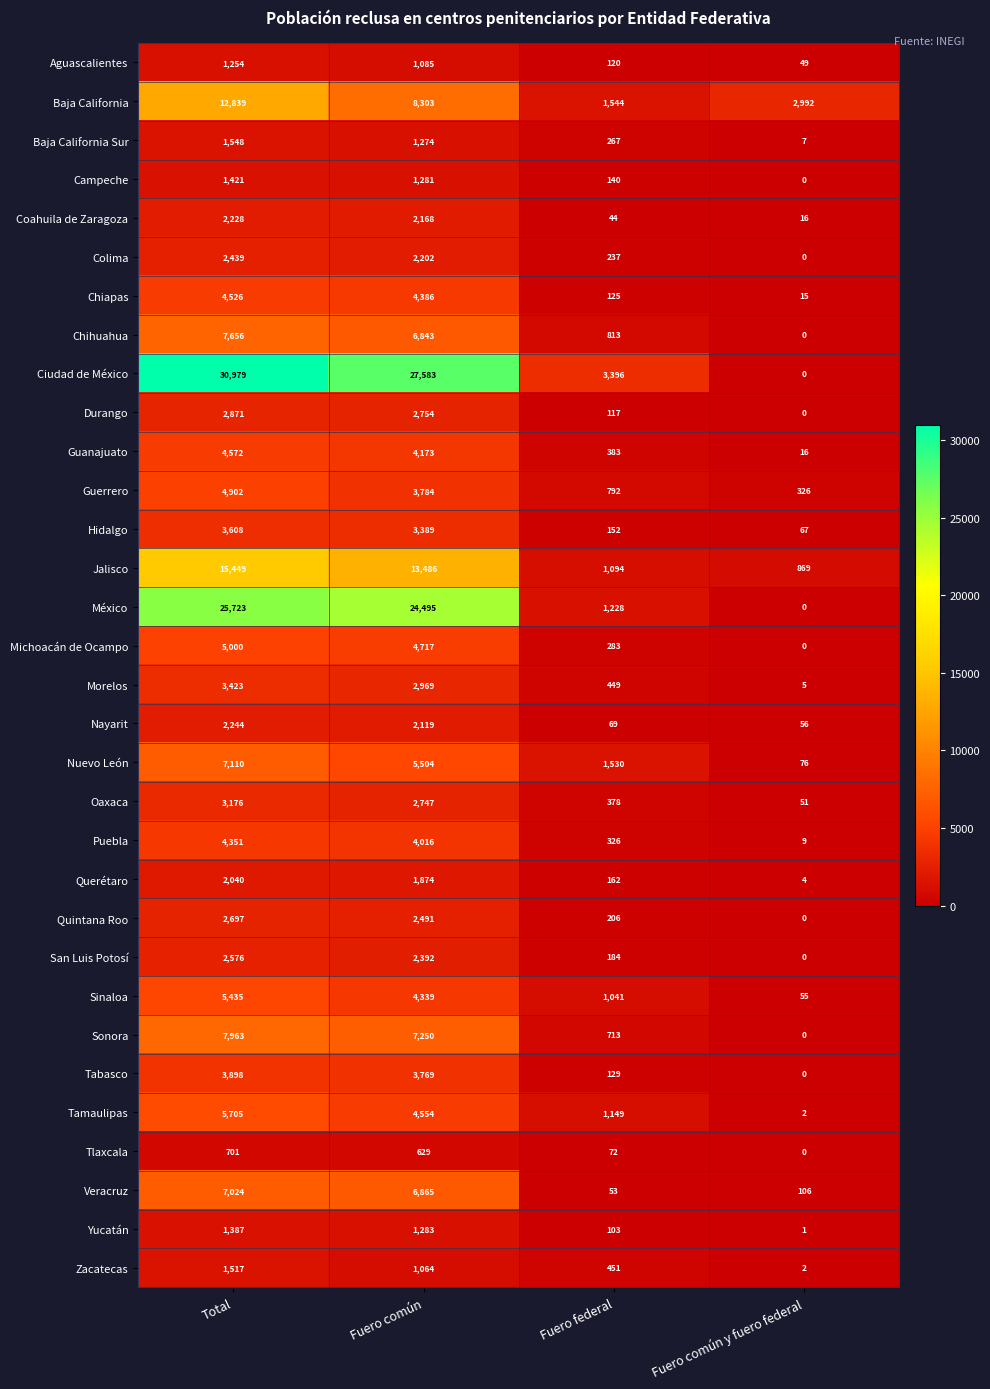

What value does the Coahuila de Zaragoza series have at Fuero federal?

44